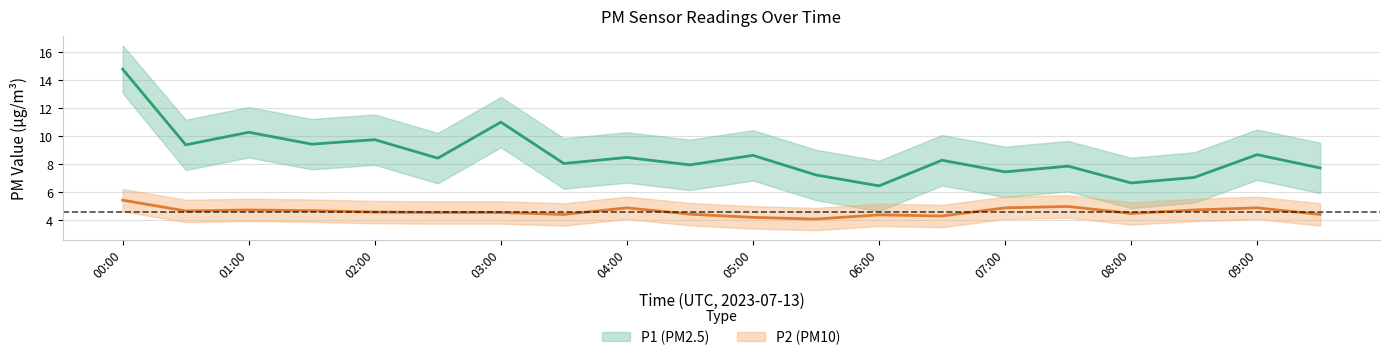

Reading right to left, extract all data points from this chart.

P1: 09:30=7.8	09:00=8.7	08:30=7.1	08:00=6.7	07:30=7.9	07:00=7.5	06:30=8.3	06:00=6.5	05:30=7.2	05:00=8.7	04:30=8.0	04:00=8.5	03:30=8.1	03:00=11.0	02:30=8.4	02:00=9.8	01:30=9.4	01:00=10.3	00:30=9.4	00:00=14.8
P1_upper: 09:30=9.6	09:00=10.5	08:30=8.9	08:00=8.5	07:30=9.7	07:00=9.3	06:30=10.1	06:00=8.3	05:30=9.1	05:00=10.4	04:30=9.8	04:00=10.3	03:30=9.9	03:00=12.8	02:30=10.2	02:00=11.6	01:30=11.2	01:00=12.1	00:30=11.2	00:00=16.5
P1_lower: 09:30=6.0	09:00=6.9	08:30=5.3	08:00=4.9	07:30=6.1	07:00=5.7	06:30=6.5	06:00=4.7	05:30=5.5	05:00=6.8	04:30=6.2	04:00=6.7	03:30=6.3	03:00=9.2	02:30=6.7	02:00=8.0	01:30=7.7	01:00=8.5	00:30=7.6	00:00=13.1
P2: 09:30=4.4	09:00=4.9	08:30=4.8	08:00=4.5	07:30=5.0	07:00=4.9	06:30=4.3	06:00=4.4	05:30=4.1	05:00=4.2	04:30=4.5	04:00=4.9	03:30=4.4	03:00=4.6	02:30=4.6	02:00=4.6	01:30=4.7	01:00=4.8	00:30=4.7	00:00=5.5
P2_upper: 09:30=5.2	09:00=5.7	08:30=5.5	08:00=5.3	07:30=5.8	07:00=5.7	06:30=5.1	06:00=5.2	05:30=4.9	05:00=5.0	04:30=5.2	04:00=5.7	03:30=5.2	03:00=5.4	02:30=5.4	02:00=5.4	01:30=5.5	01:00=5.5	00:30=5.5	00:00=6.2
P2_lower: 09:30=3.6	09:00=4.1	08:30=4.0	08:00=3.7	07:30=4.2	07:00=4.1	06:30=3.5	06:00=3.6	05:30=3.3	05:00=3.4	04:30=3.6	04:00=4.1	03:30=3.6	03:00=3.8	02:30=3.8	02:00=3.8	01:30=3.9	01:00=4.0	00:30=3.9	00:00=4.7